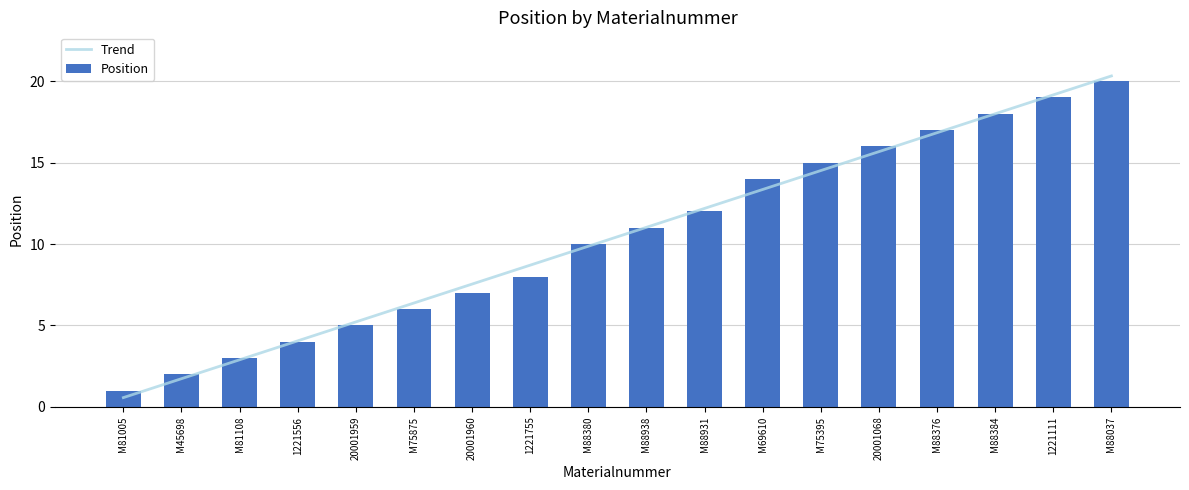

The Position series shows 5.0 at 20001959. True or false?

True